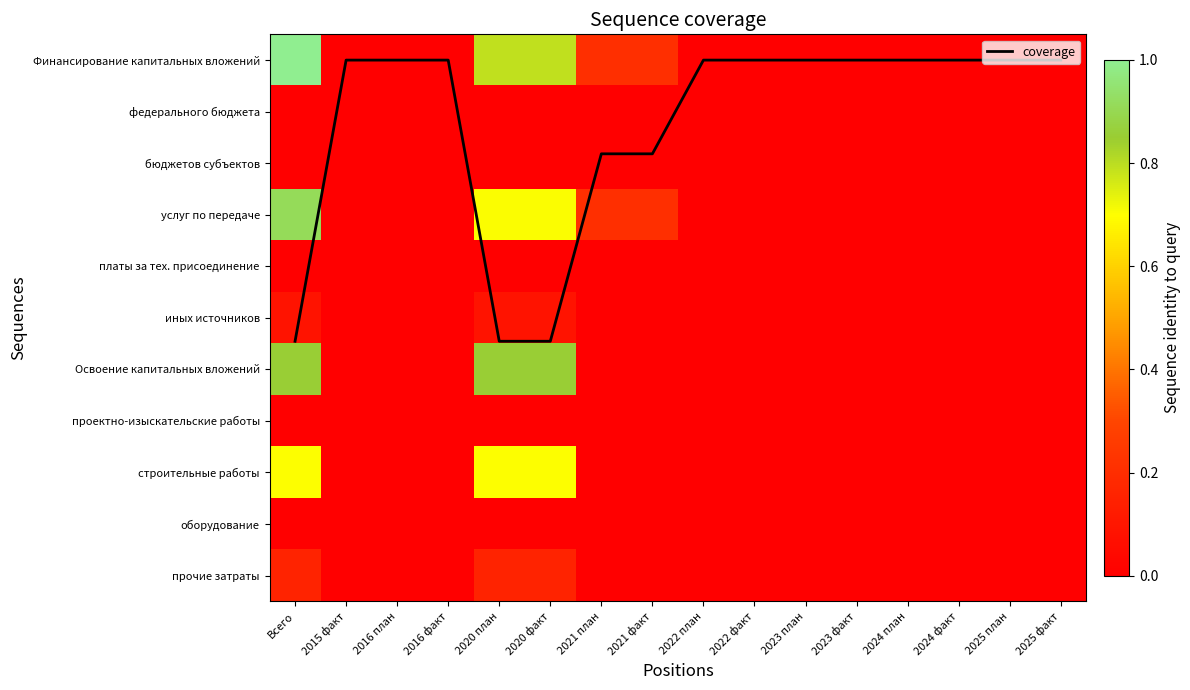

Is it true that Финансирование капитальных вложений equals 0.6 at 2024 план?

False